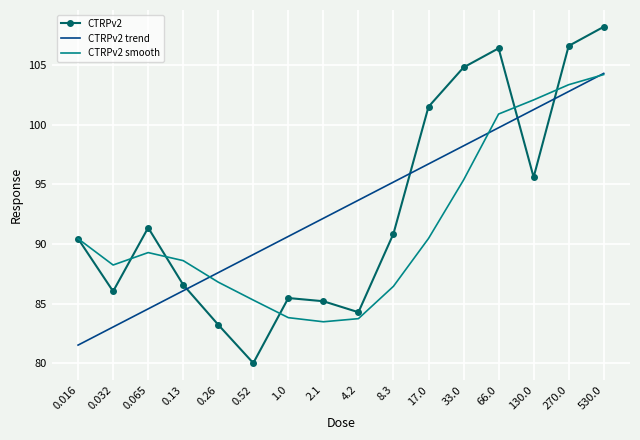

What is the difference between the highest and lowest values at 4.2?

9.9